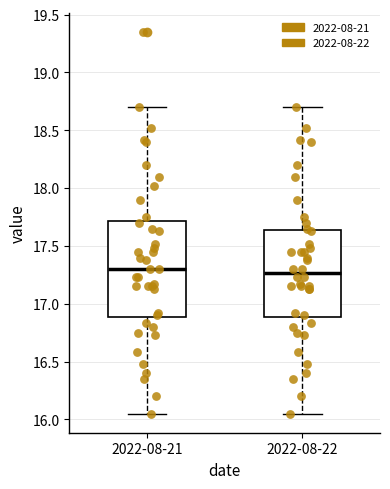

Reading left to right, transcribe this box plot: for each box, give where its median line is, the range the box spans, and where its two whiskers end, as read against the y-axis. The values are not printed on the chart, so give them approximately, as read against the axis.

2022-08-21: median 17.30, box 16.90 to 17.70, whiskers 16.05 to 18.70
2022-08-22: median 17.25, box 16.90 to 17.65, whiskers 16.05 to 18.70